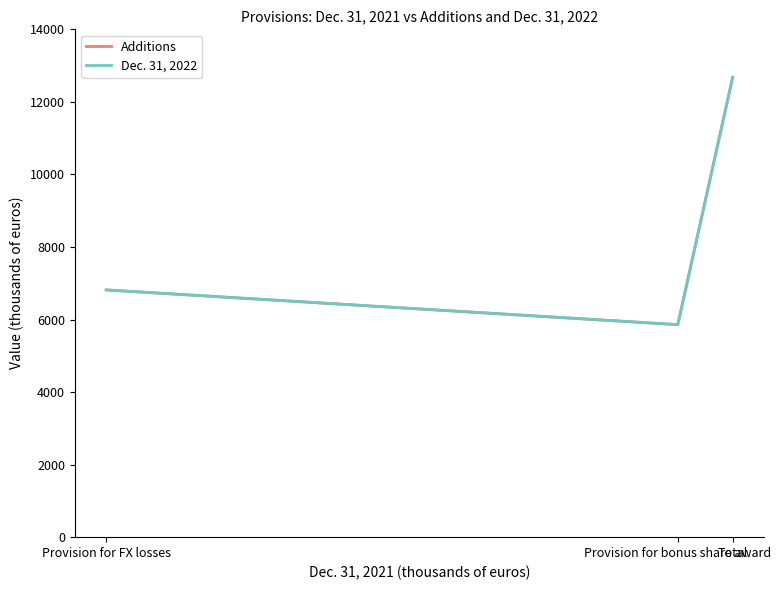

Count the Additions values in the range 5859 to 12675.

3